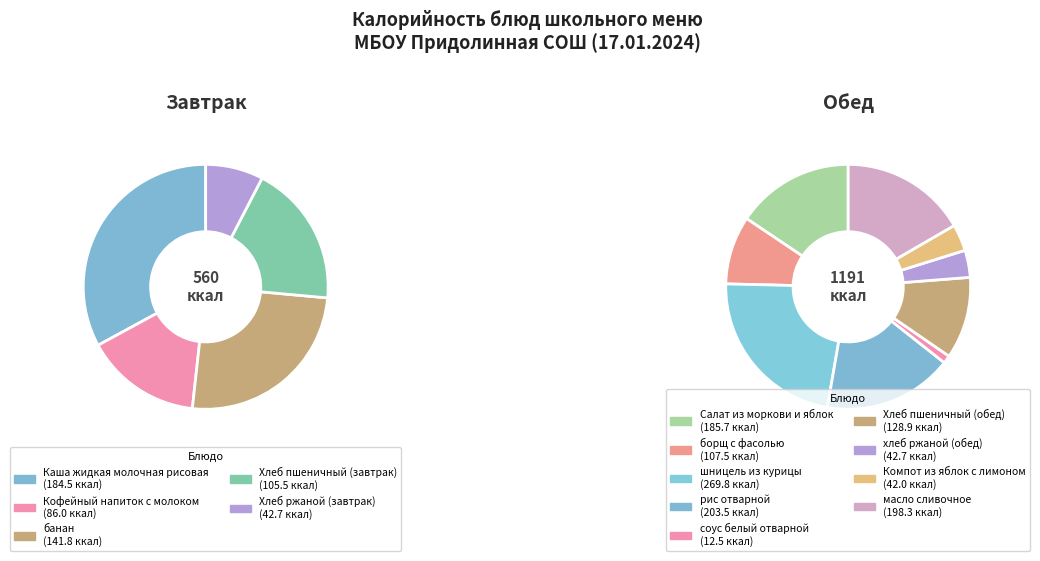

Which slice is the smallest?

соус белый отварной